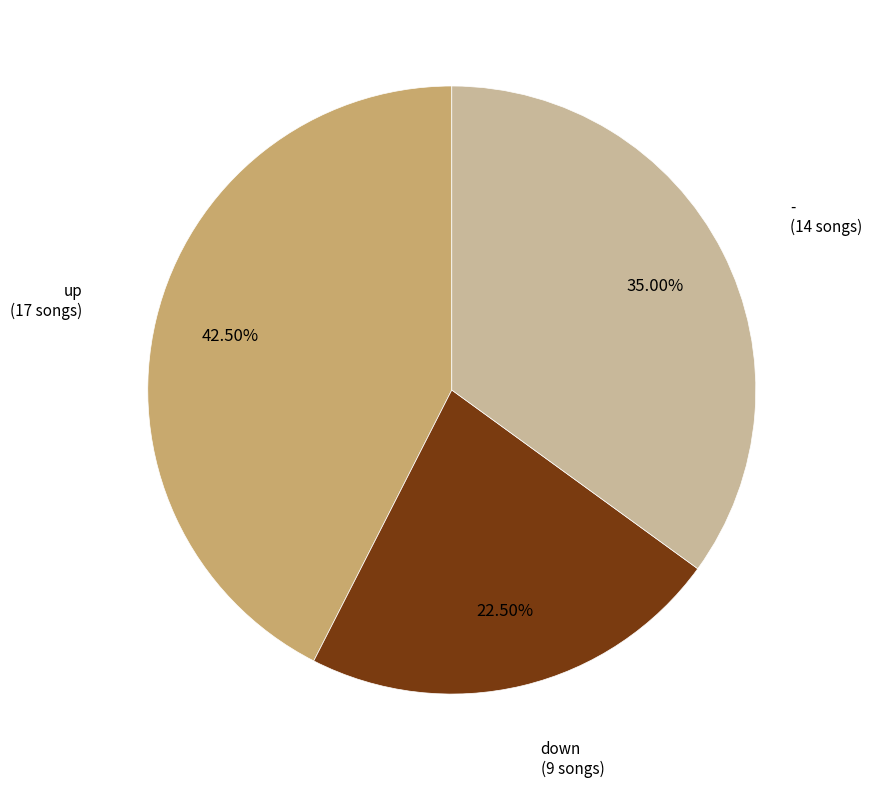

Does any single category account for the majority?

No